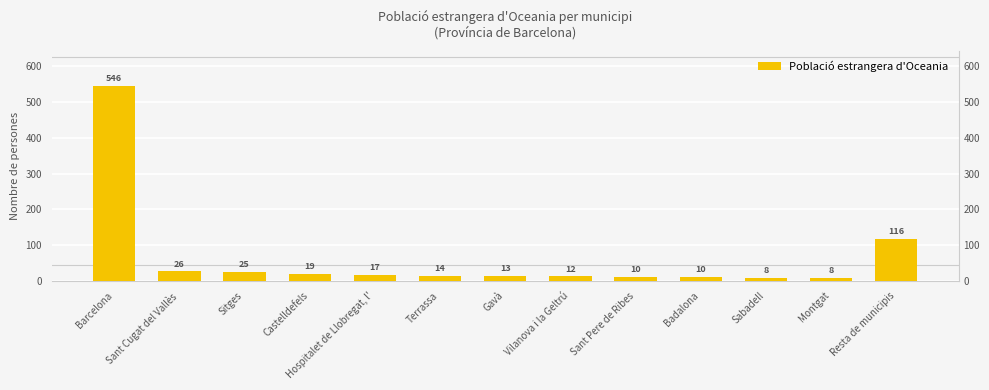

Rank the categories by value from lowest to highest.

Sabadell, Montgat, Sant Pere de Ribes, Badalona, Vilanova i la Geltrú, Gavà, Terrassa, Hospitalet de Llobregat, l', Castelldefels, Sitges, Sant Cugat del Vallès, Resta de municipis, Barcelona